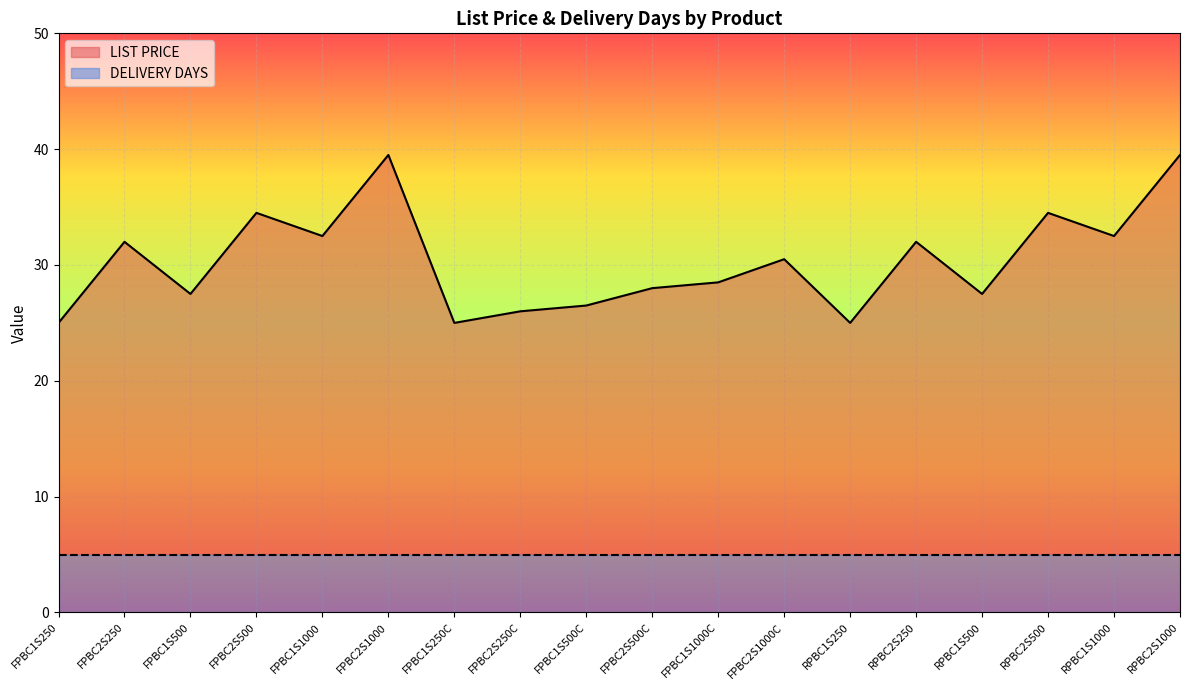

What position from the left is FPBC2S1000?

6